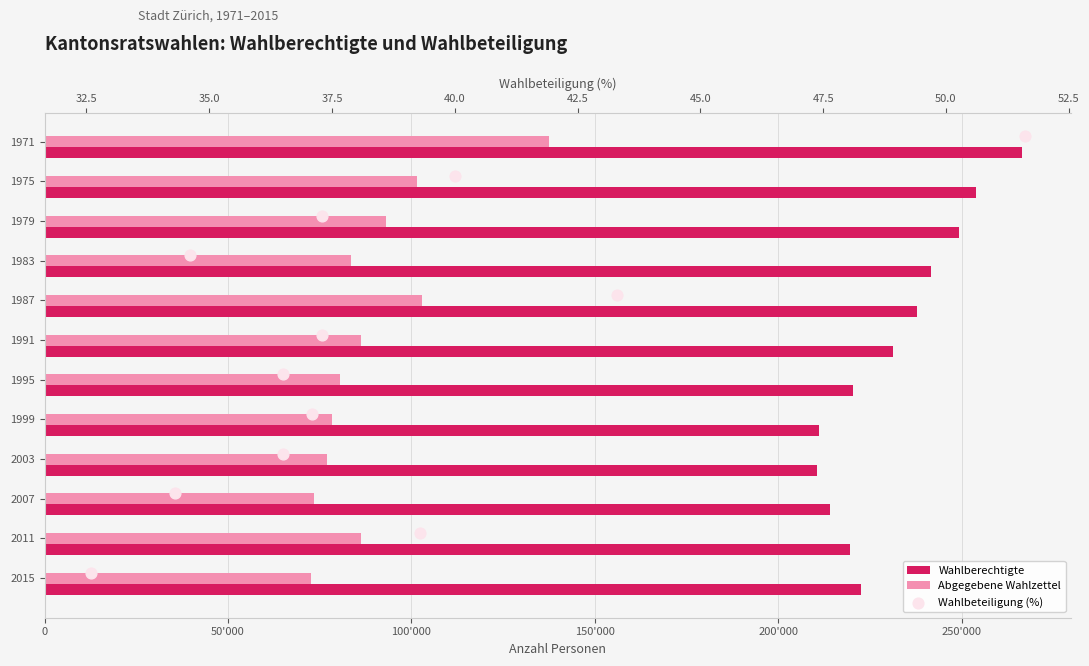

Which series reaches the maximum Y coordinate?

Wahlberechtigte